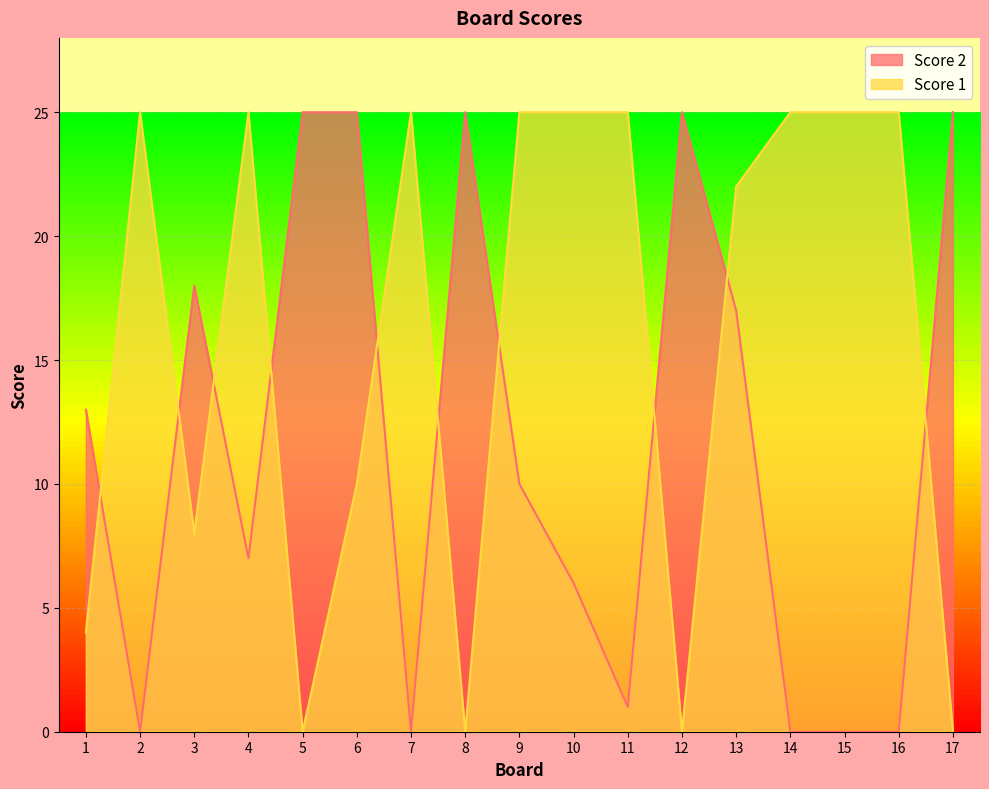

What is the sum of the Score 2 values at 8 and 2?

25